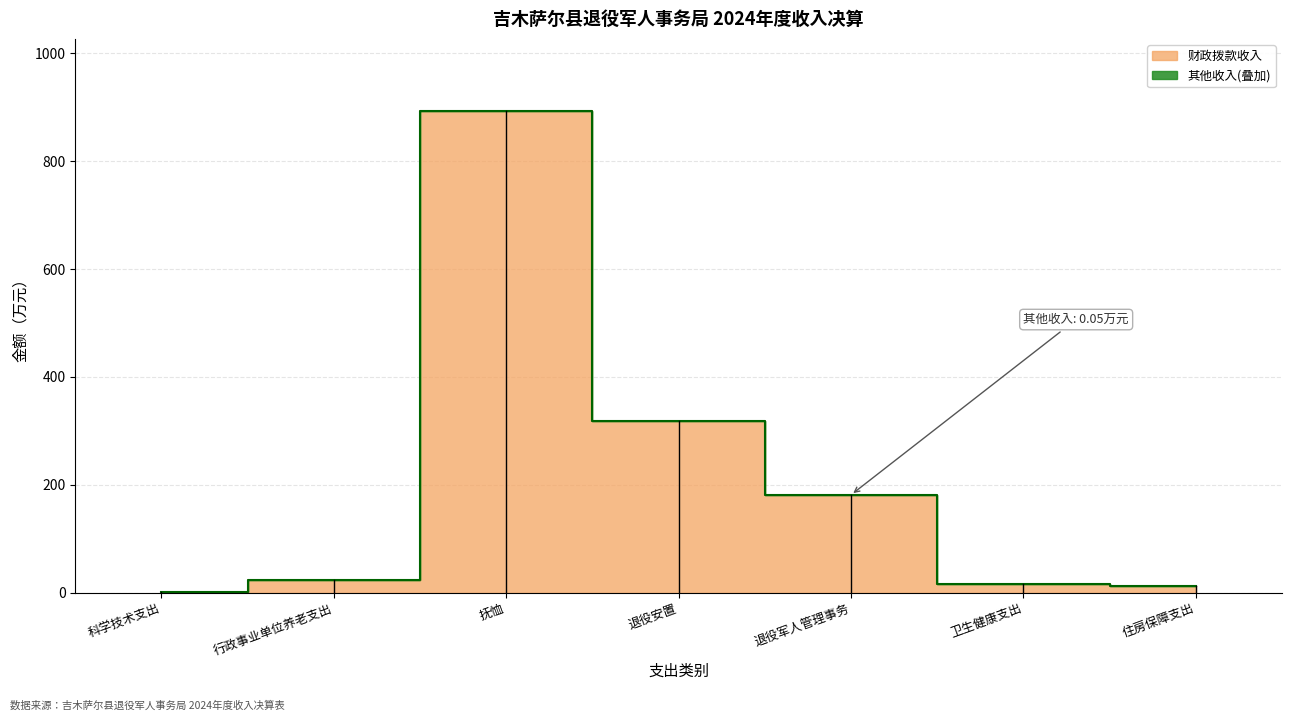

Where does the 本年收入合计 series first go above 24?

行政事业单位养老支出